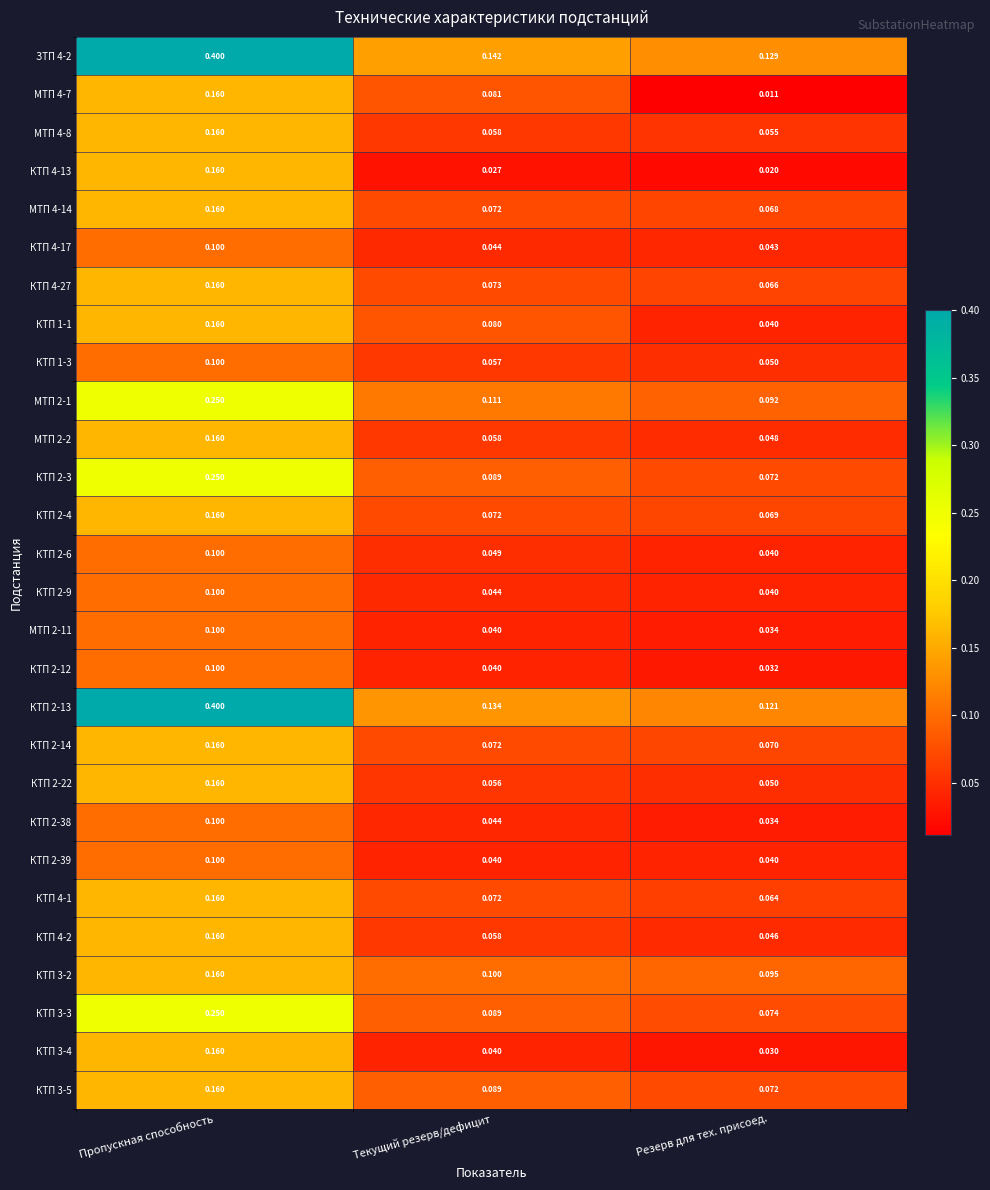

Which label corresponds to the largest value in the chart?

Пропускная способность